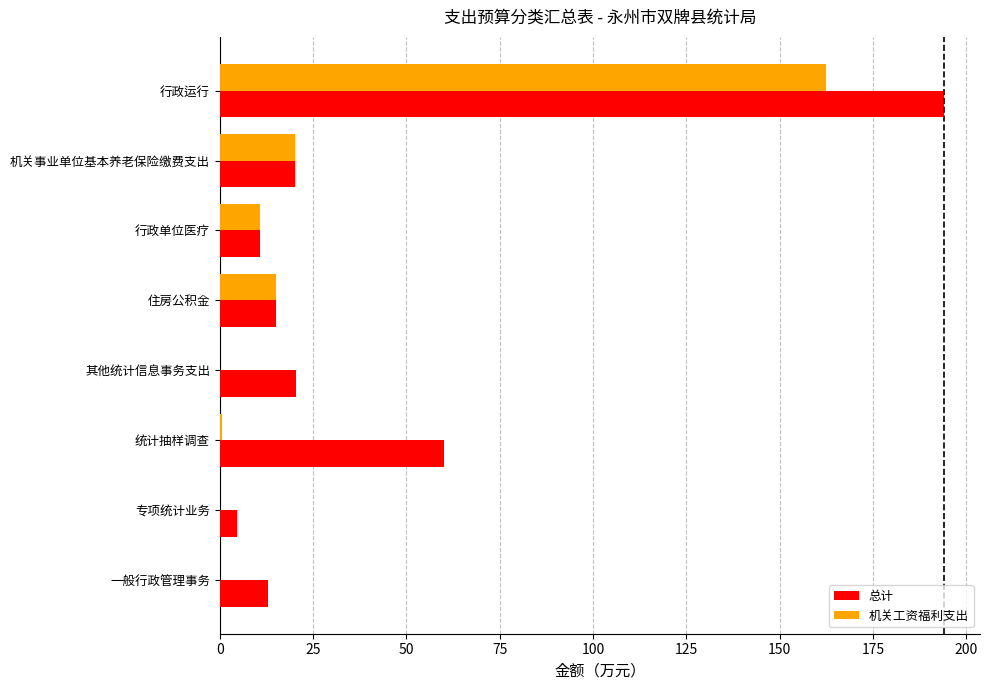

Between 其他统计信息事务支出 and 统计抽样调查, which series saw the biggest shift?

总计